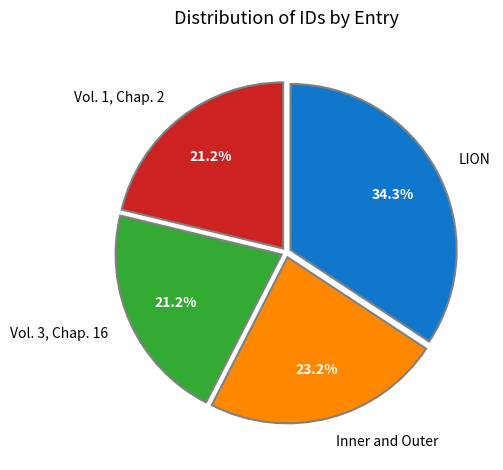

How many segments does this pie chart have?

4